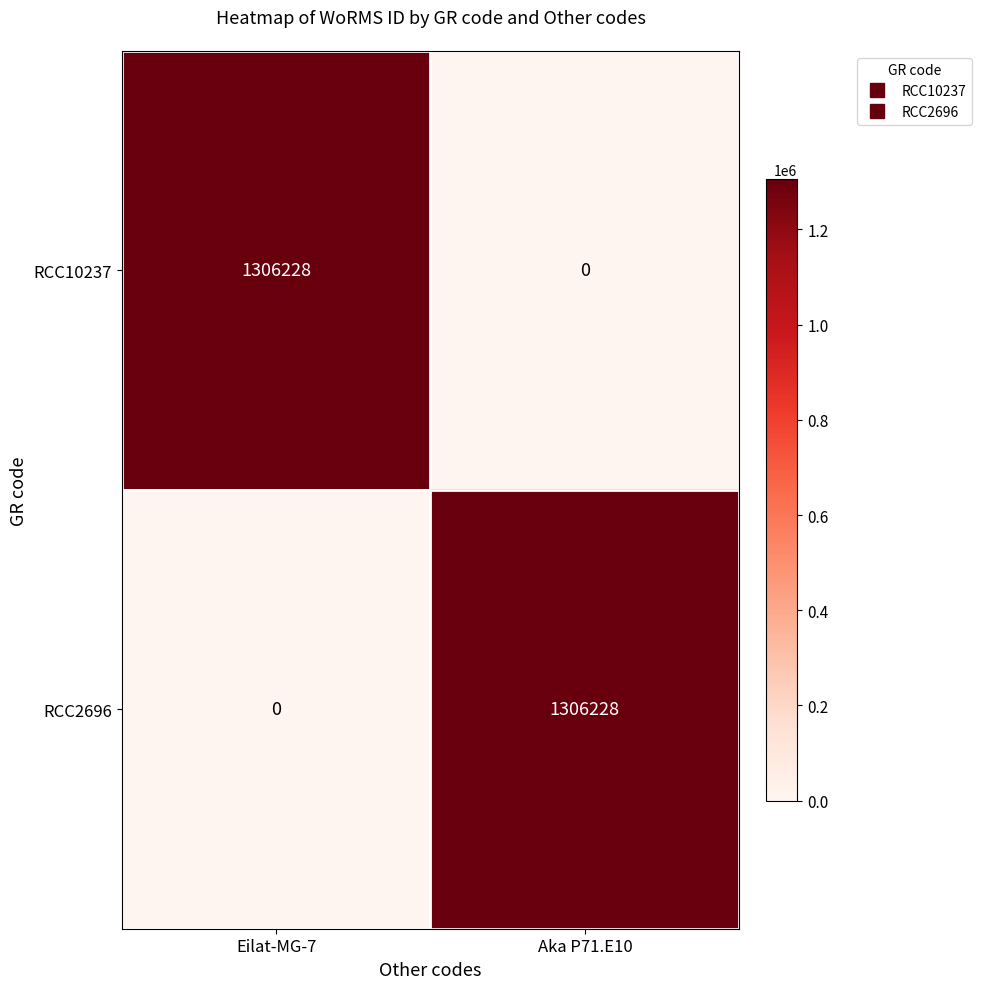

What is the highest value of the RCC10237 series?

1306228